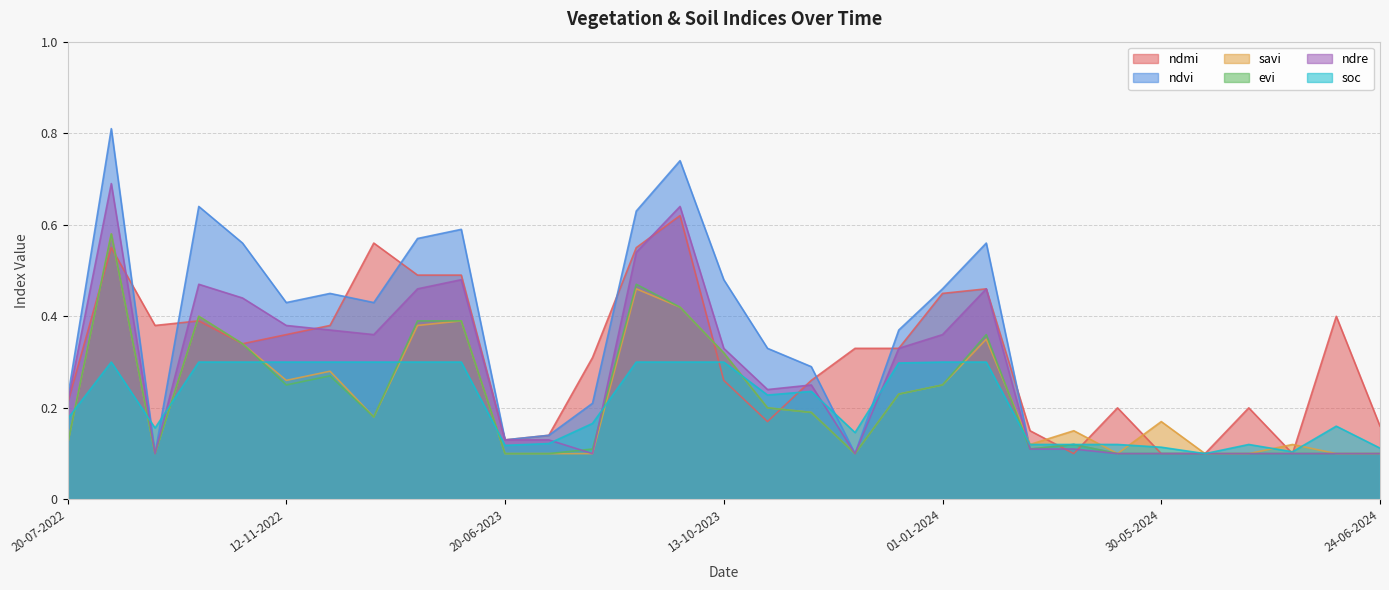

What is the greatest value displayed?

0.8